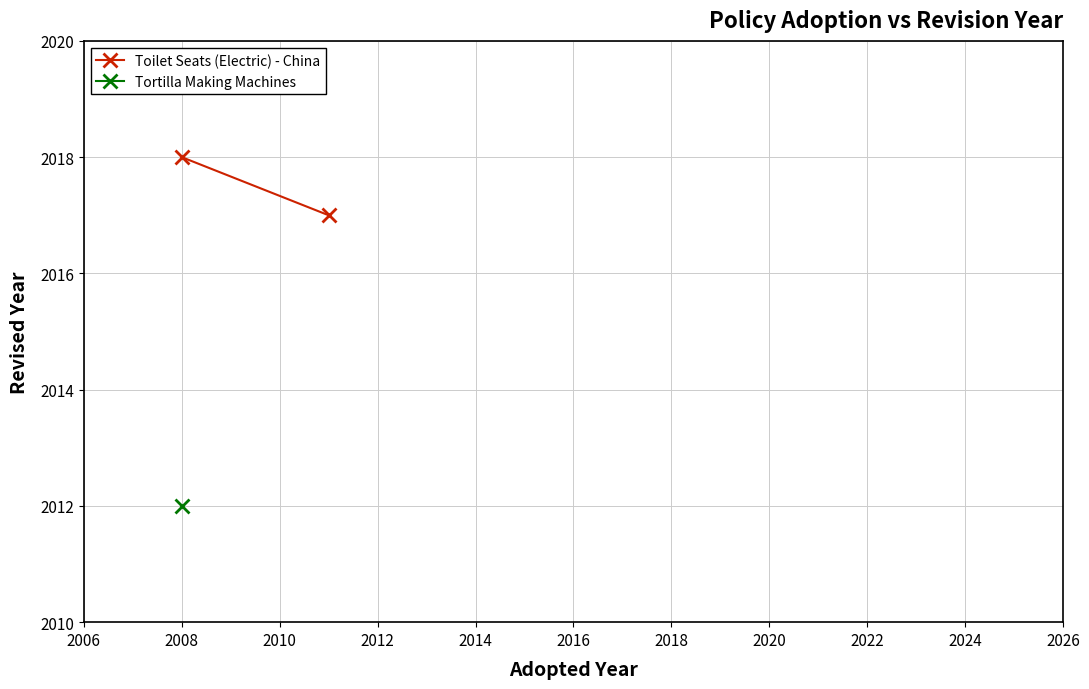

What is the minimum value shown in the chart?

2017